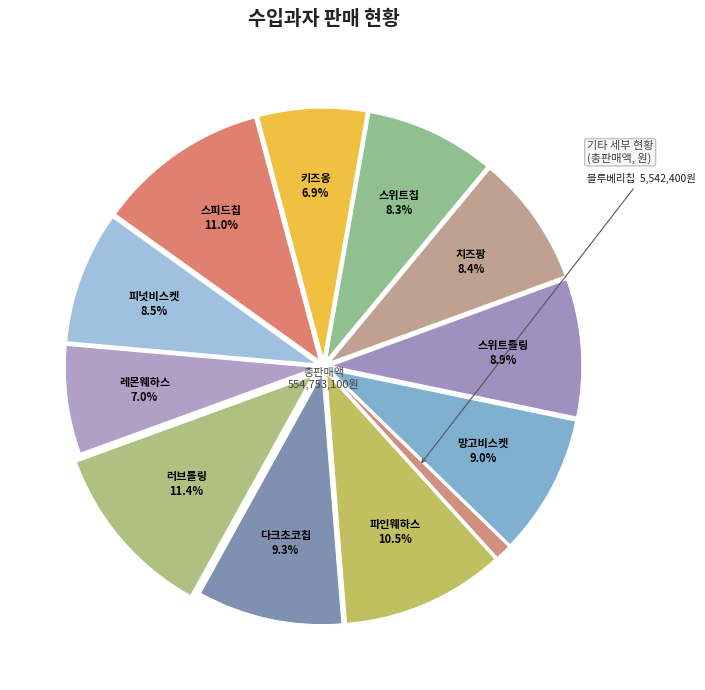

What percentage do 피넛비스켓 and 치즈팡 together represent?

16.9%